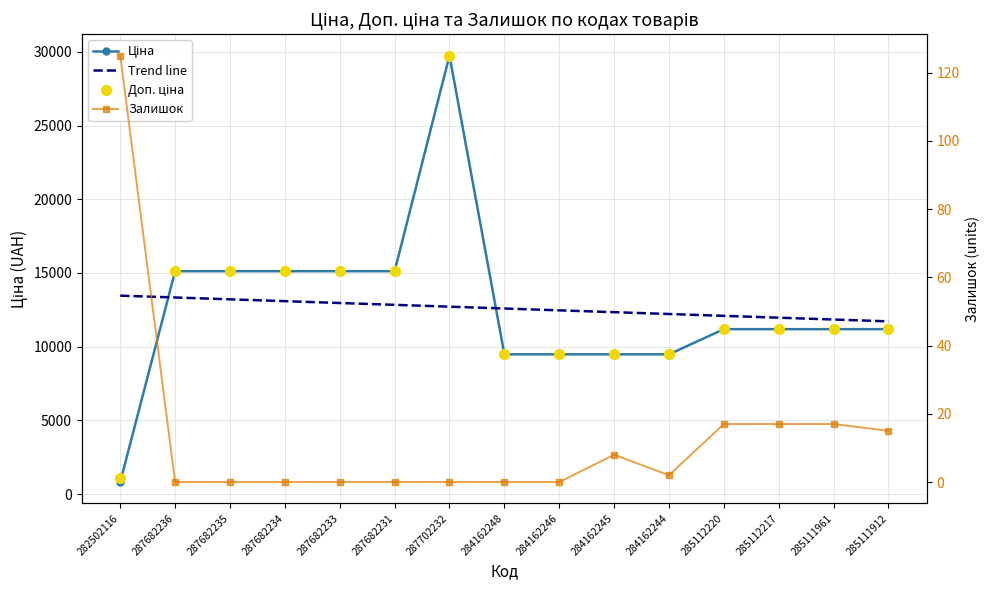

List the series in order of their peak value, lowest first.

Залишок, Trend line, Ціна, Доп. ціна